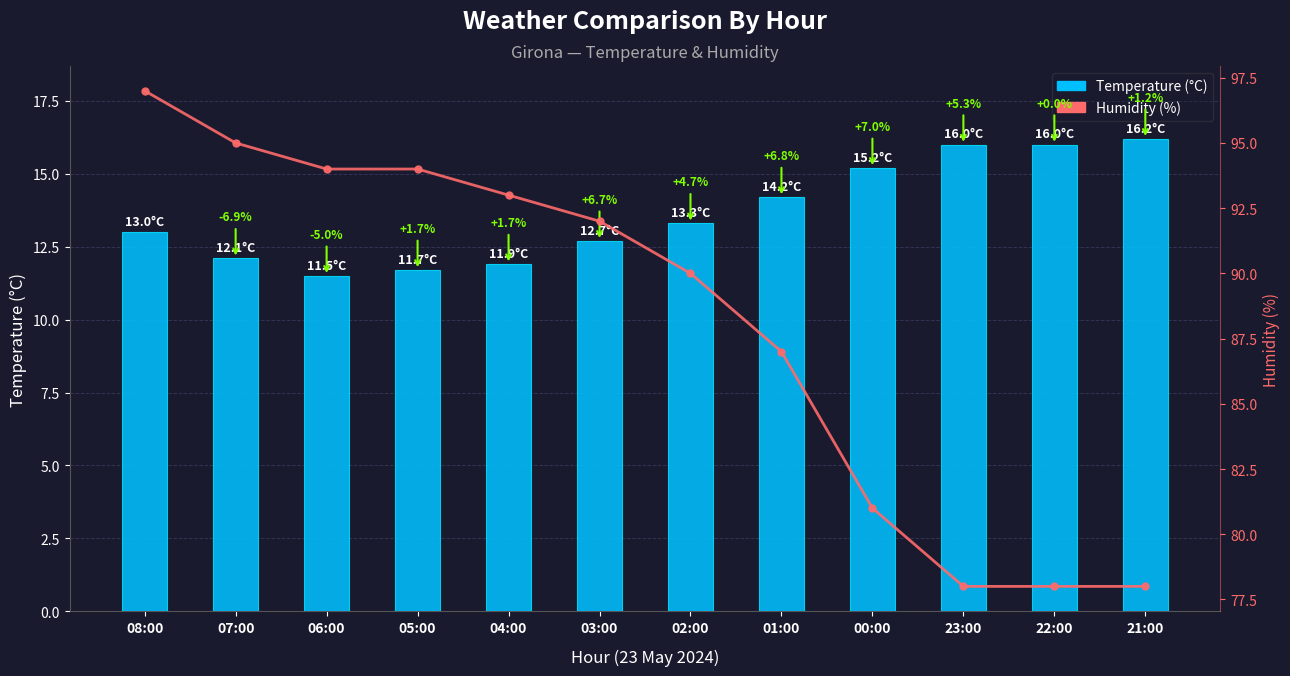

At which label does Temperature (°C) reach its peak?

21:00